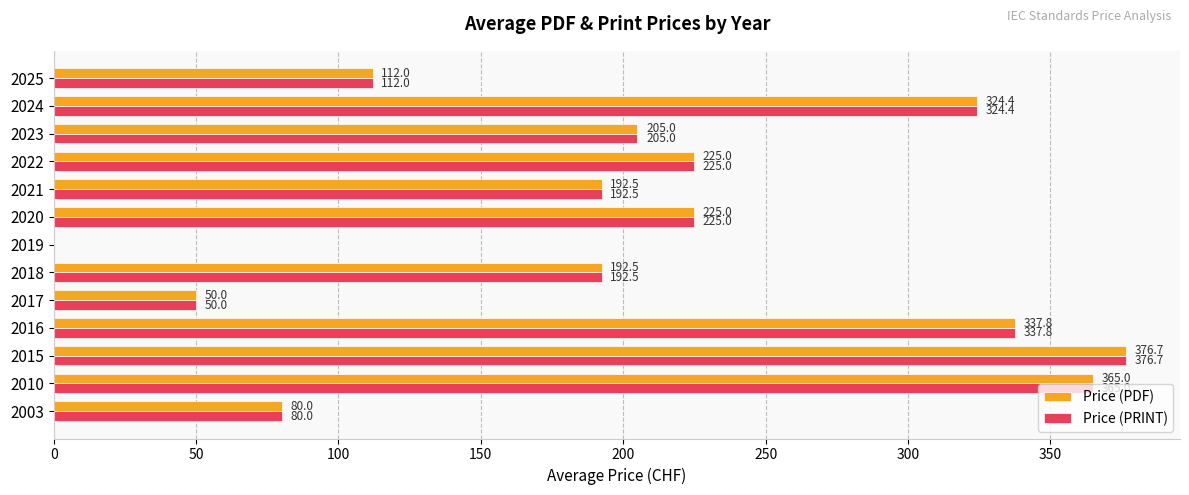

What is the sum of the Price (PDF) values at 2020 and 2019?

225.0